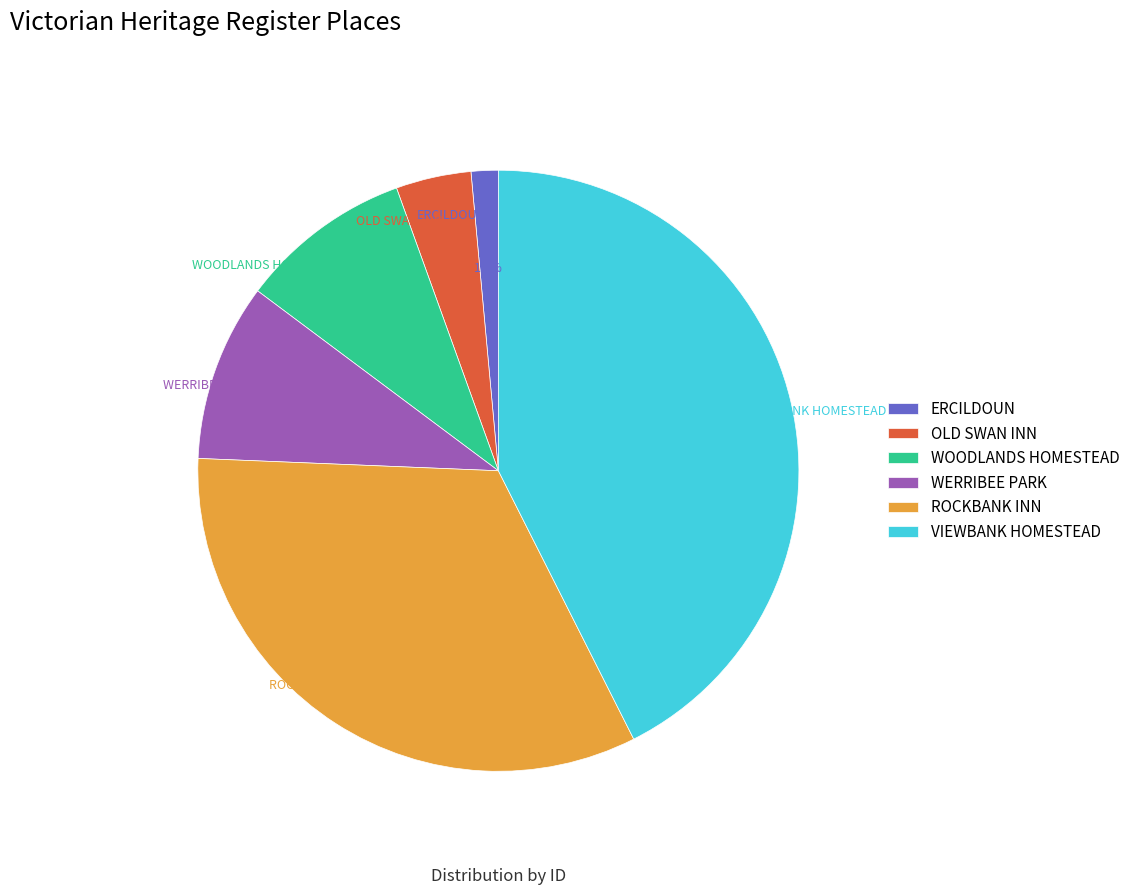

What portion of the pie excludes OLD SWAN INN?

96.0%